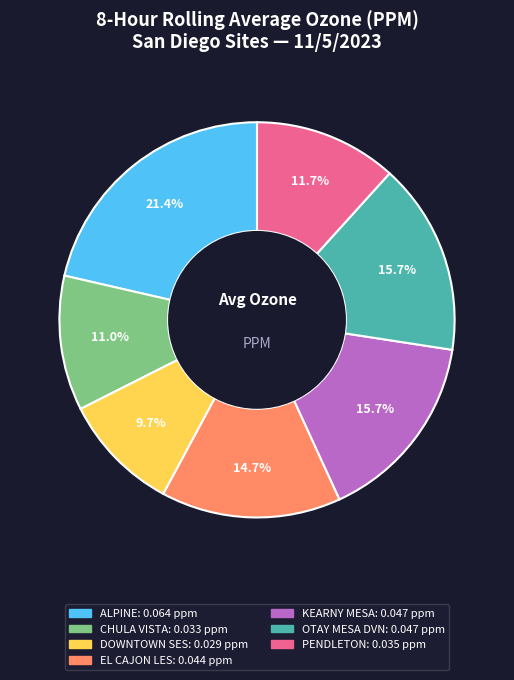

The PENDLETON slice represents 1% of the pie. True or false?

False